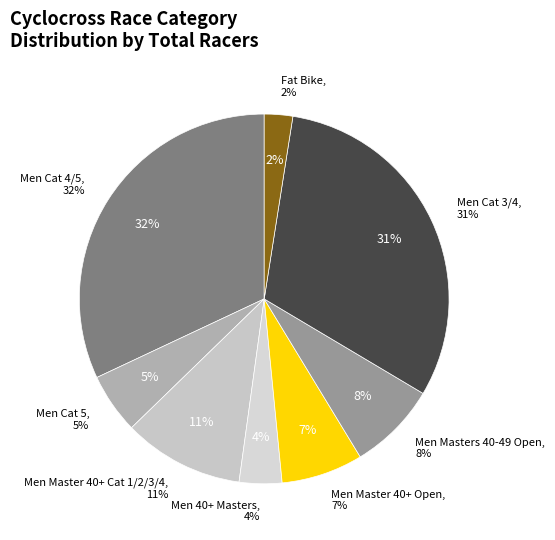

Does Men Master 40+ Cat 1/2/3/4 represent more than half of the total?

No